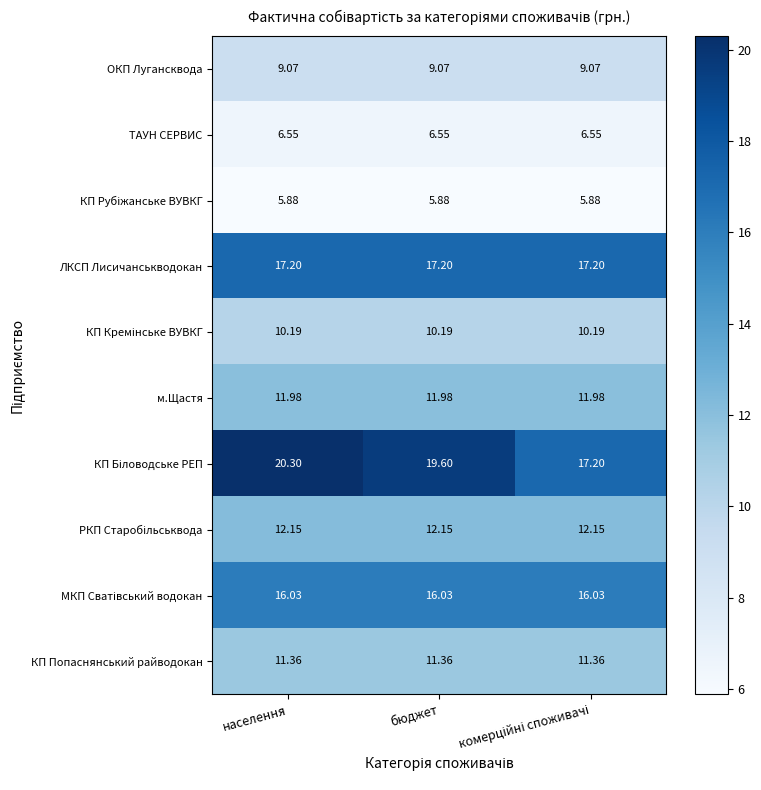

At which category is the sum across all series the highest?

населення